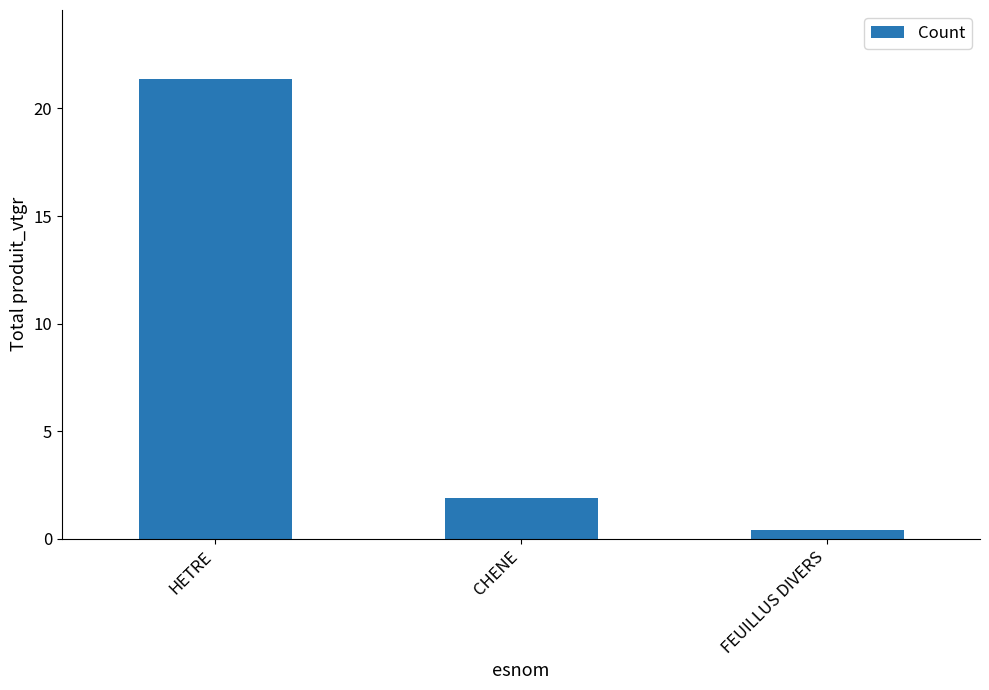

At which category does the chart reach its minimum across all series?

FEUILLUS DIVERS